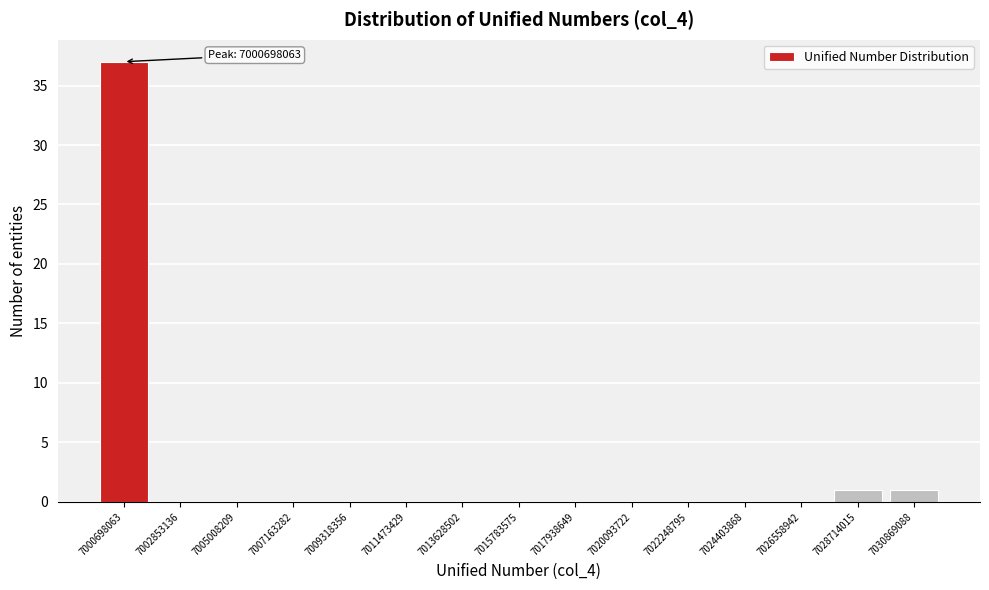

Reading left to right, list all the values displayed in this chart.

7000698063=37	7002853136=0	7005008209=0	7007163282=0	7009318356=0	7011473429=0	7013628502=0	7015783575=0	7017938649=0	7020093722=0	7022248795=0	7024403868=0	7026558942=0	7028714015=1	7030869088=1